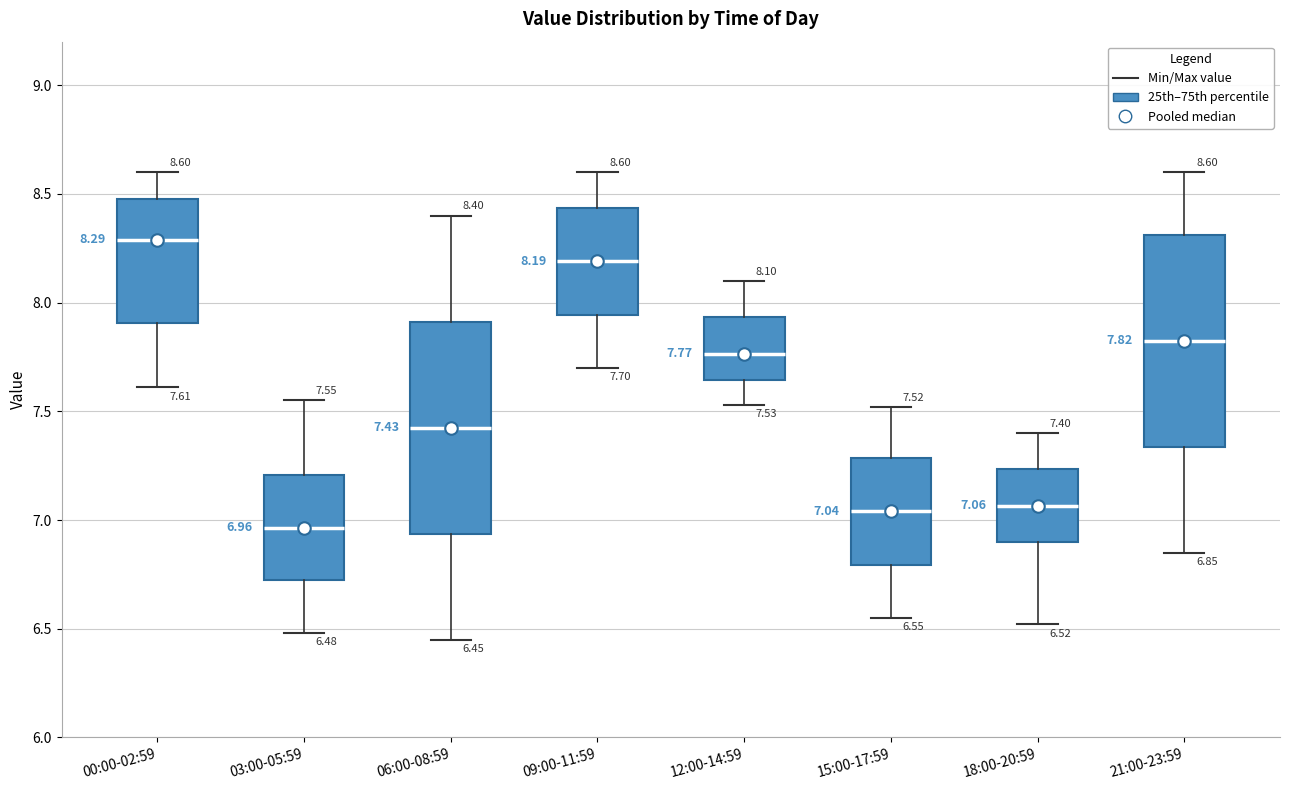

Which box's median line is the highest?

00:00-02:59